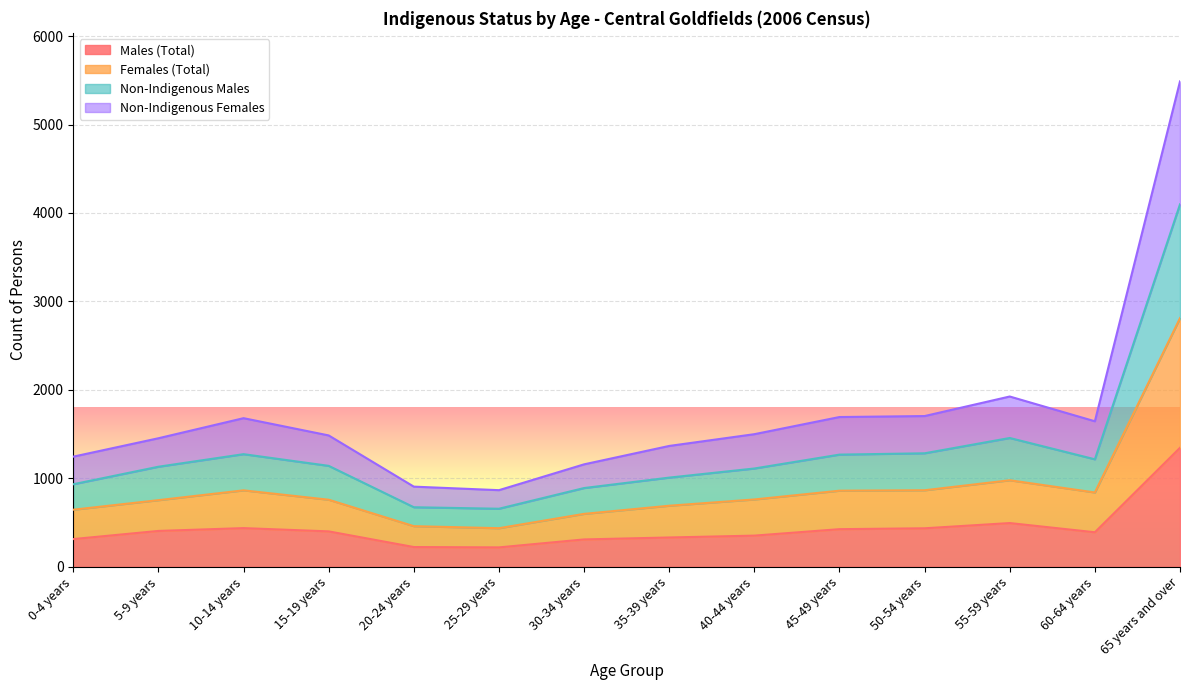

At 25-29 years, list the series in order from smallest to largest.

Males (Total), Non-Indigenous Females, Non-Indigenous Males, Females (Total)